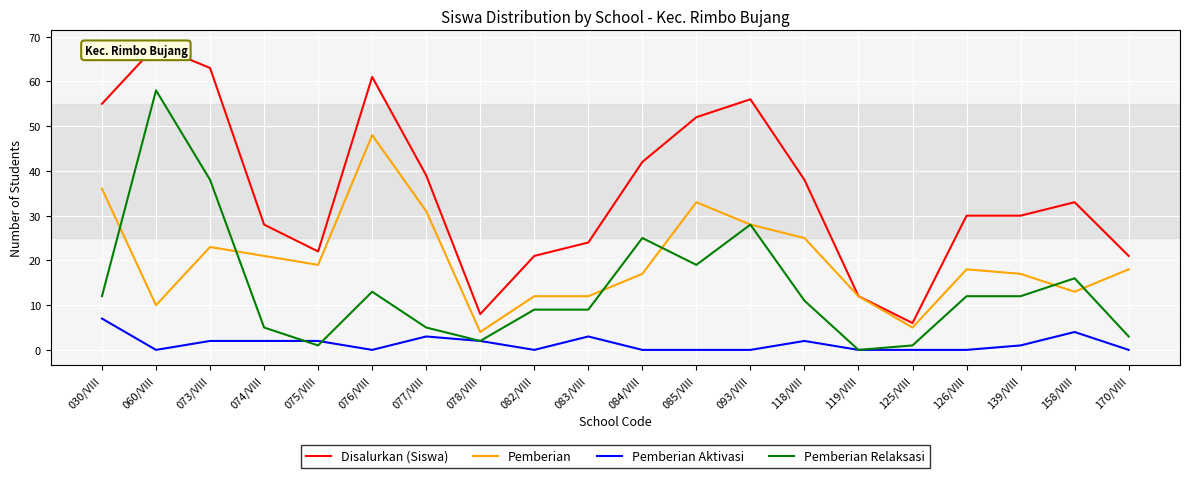

Which series ends up on top after the final intersection of Pemberian and Pemberian Relaksasi?

Pemberian